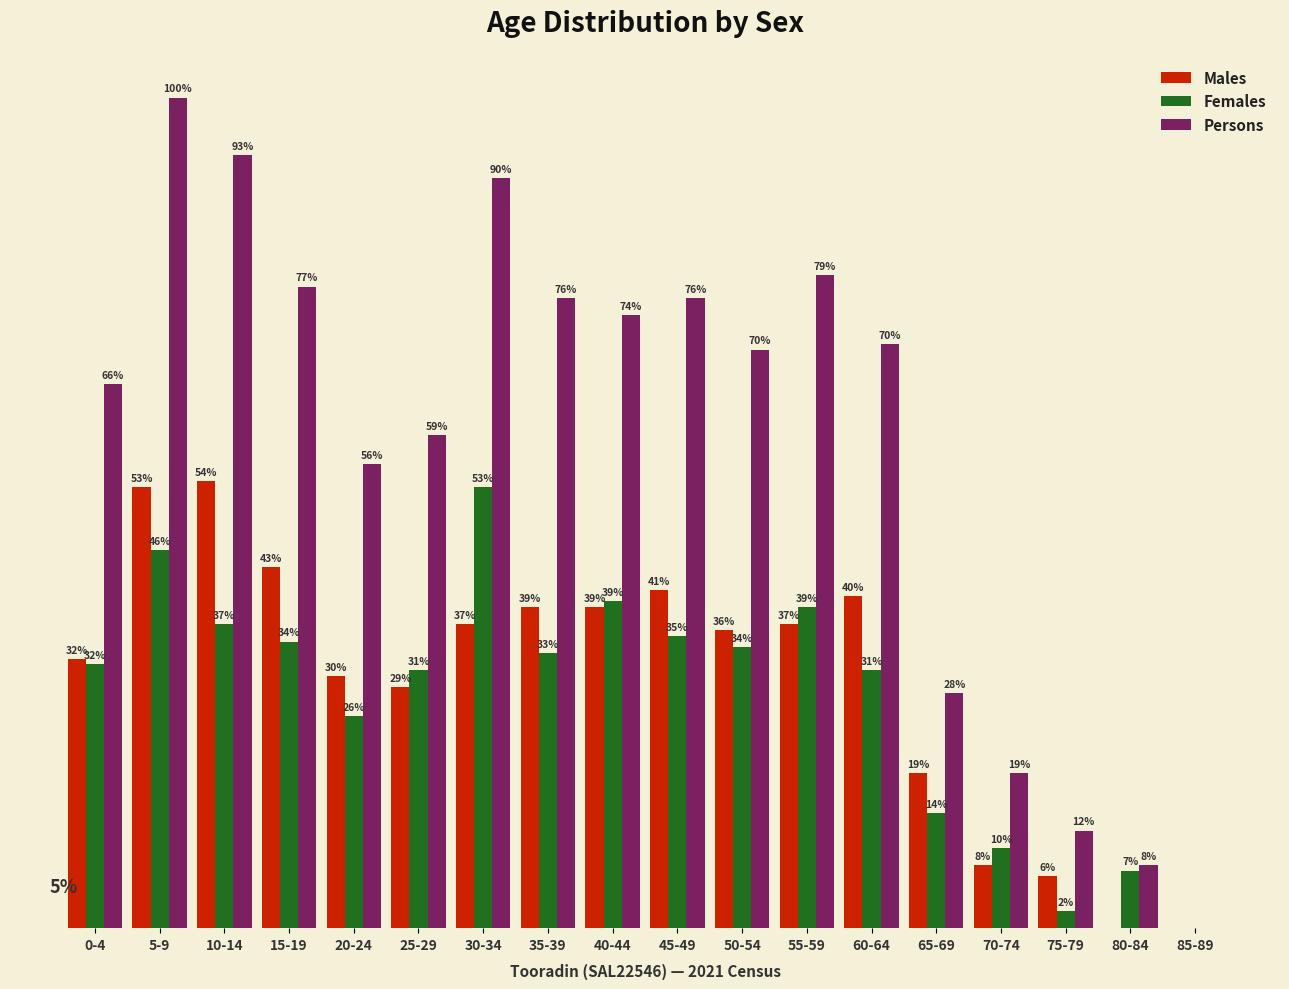

What is the label of the 17th bar from the left?

80-84